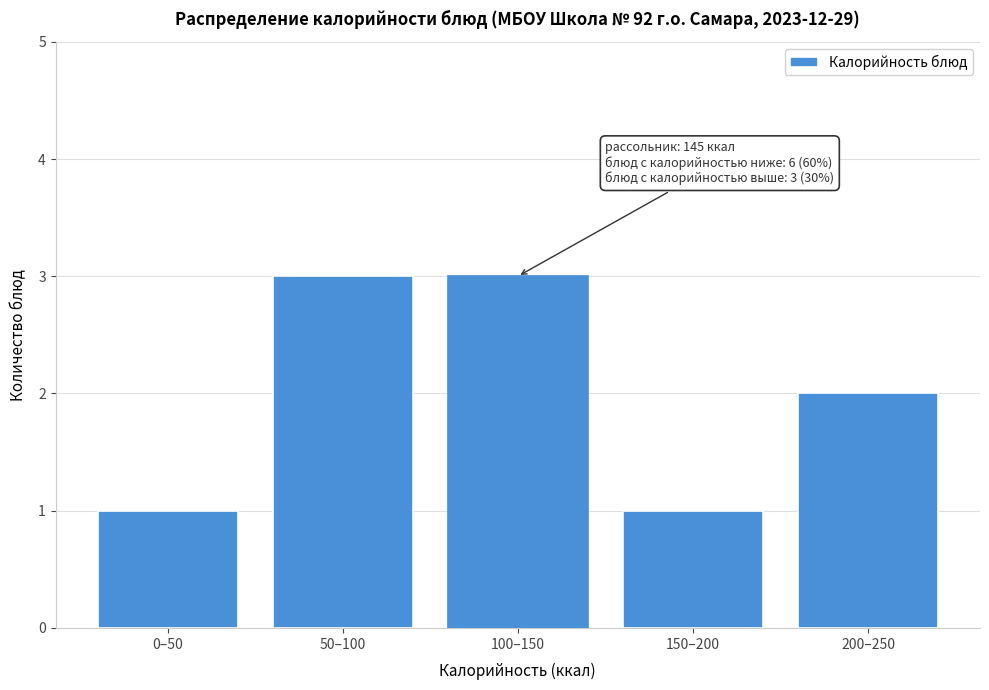

Reading left to right, transcribe all the data shown in this chart.

1	3	3	1	2